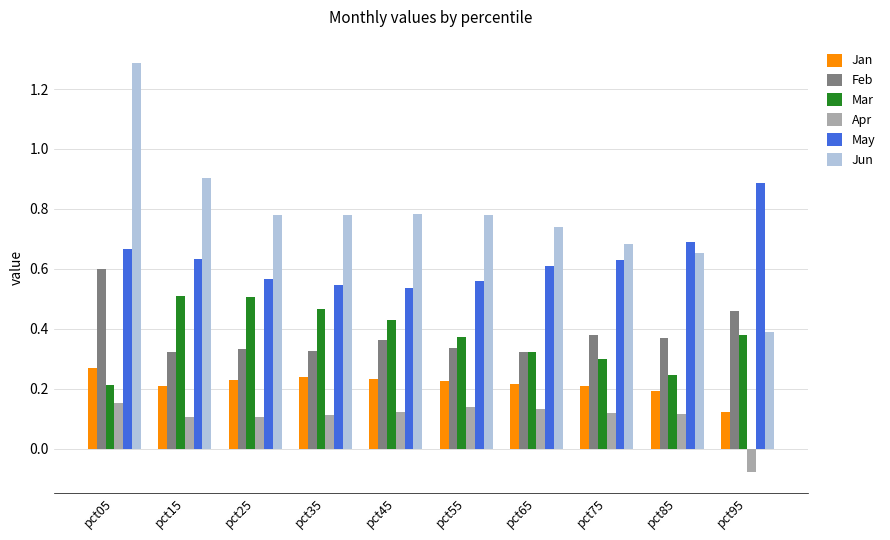

What is the sum of all Mar values?

3.7